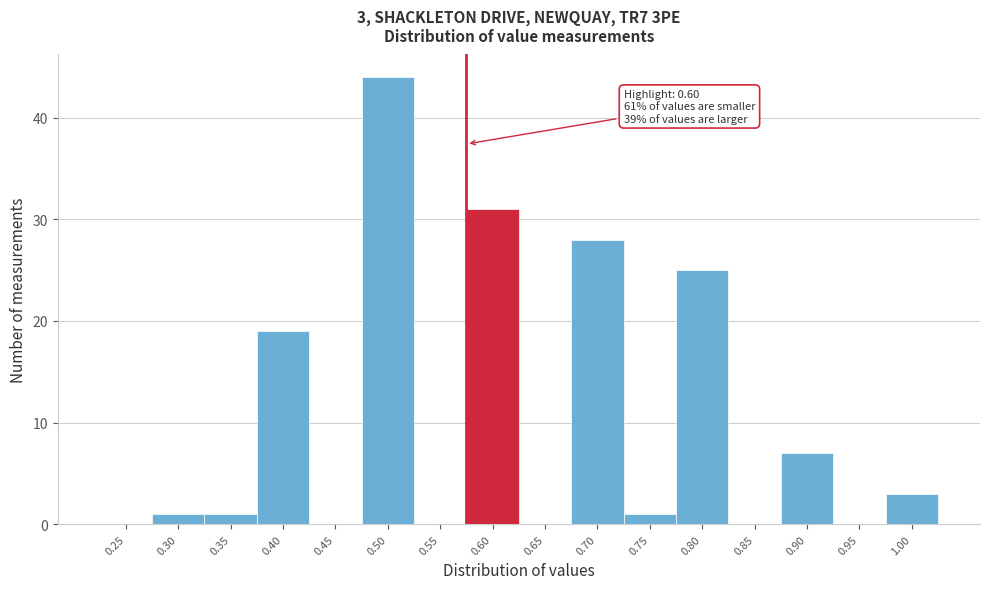

Reading right to left, what are all the values shown in this chart?

1.00=3	0.95=0	0.90=7	0.85=0	0.80=25	0.75=1	0.70=28	0.65=0	0.60=31	0.55=0	0.50=44	0.45=0	0.40=19	0.35=1	0.30=1	0.25=0